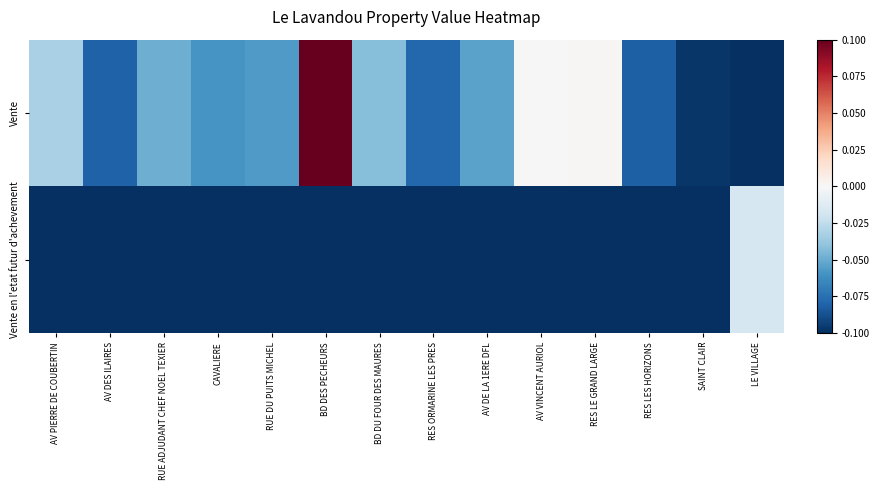

At which category is the sum across all series the highest?

BD DES PECHEURS